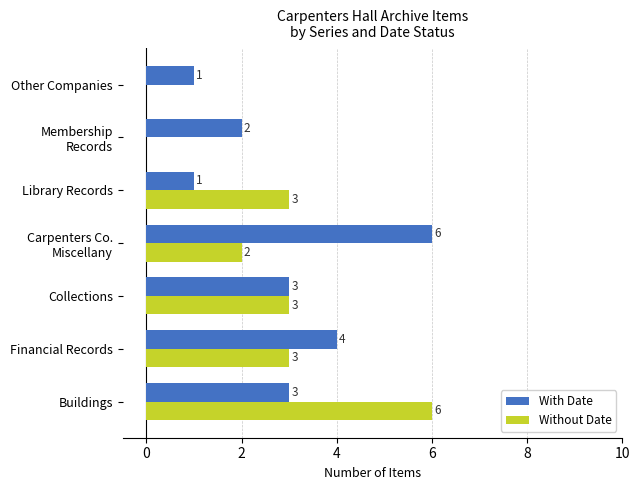

At which category is the sum across all series the highest?

Buildings